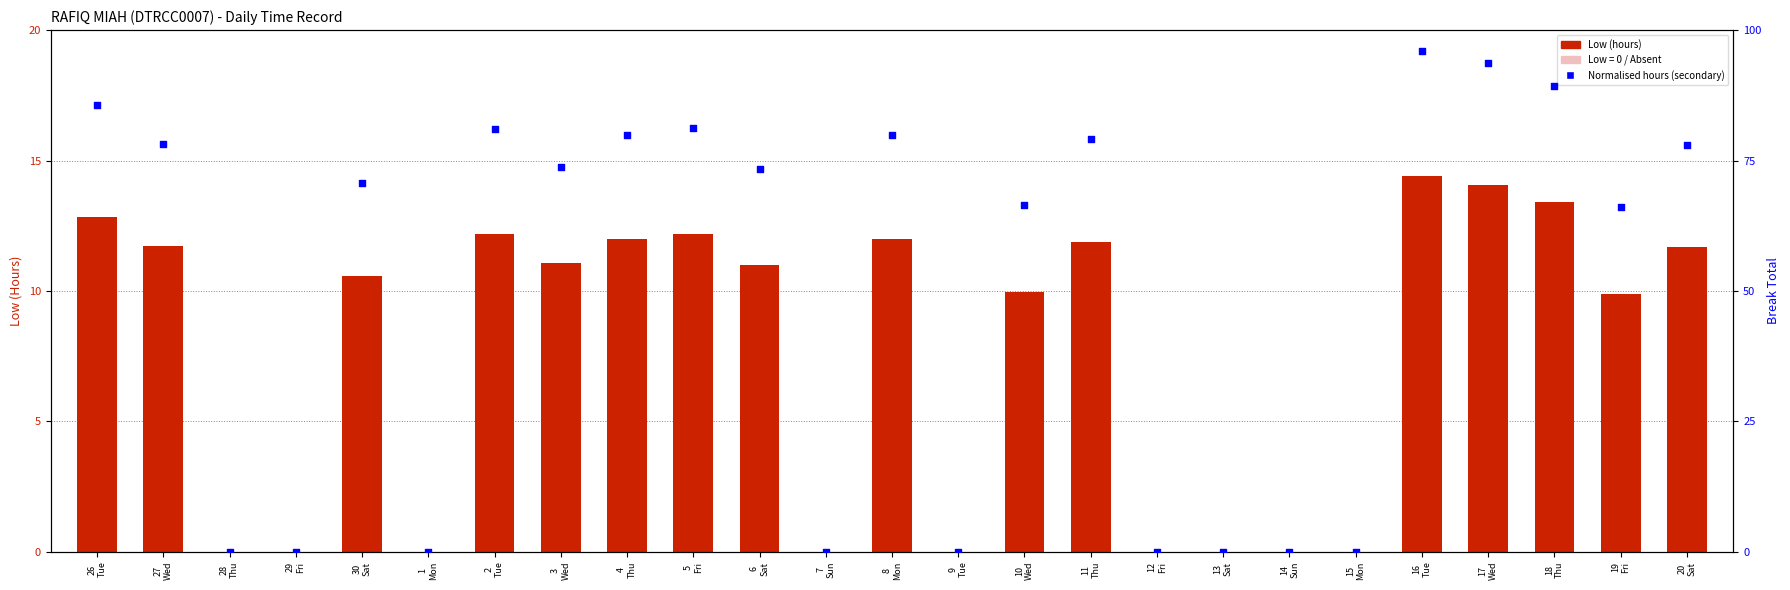

At which category is the sum across all series the highest?

16
Tue